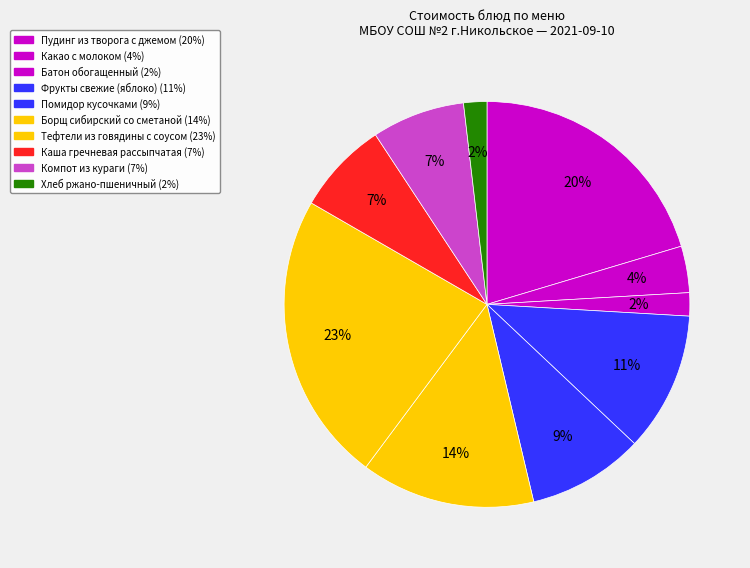

How many segments does this pie chart have?

10